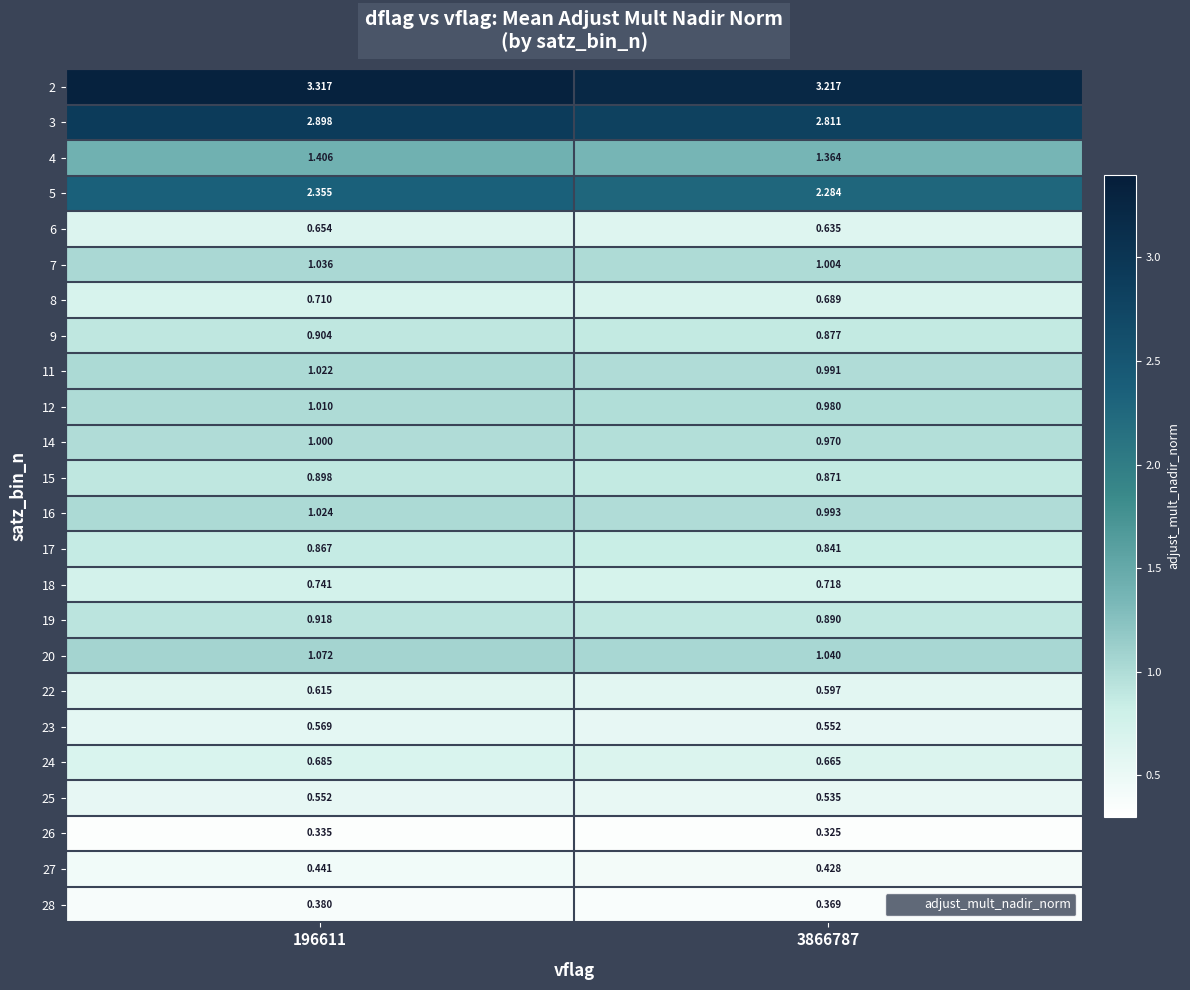

Is the value of 22 at 196611 greater than the value of 23 at 3866787?

Yes